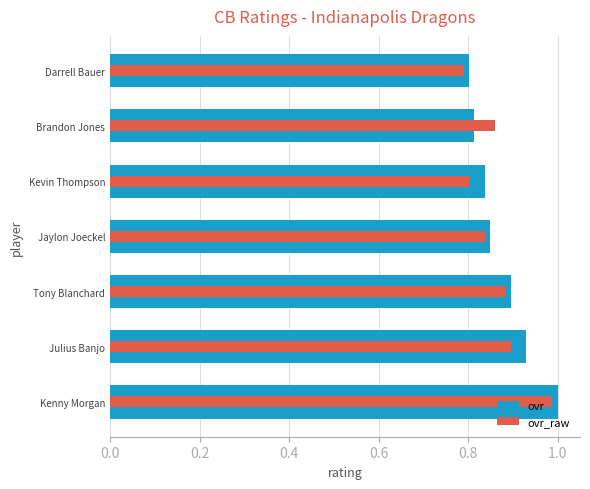

What is the average value of the ovr series?

0.9